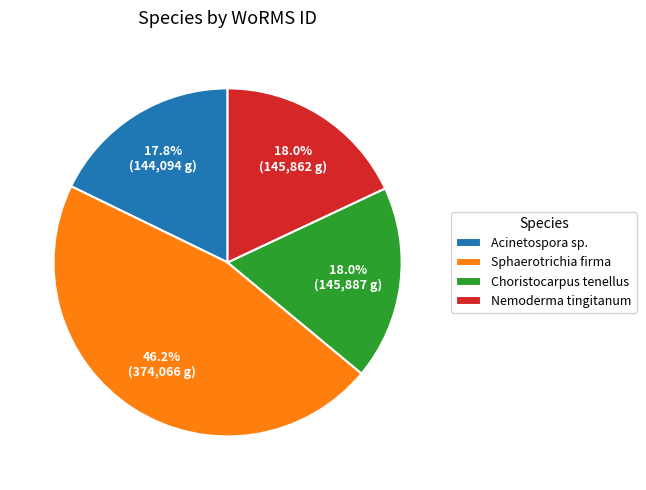

To the nearest percent, what is the combined percentage of Choristocarpus tenellus and Acinetospora sp.?

36%